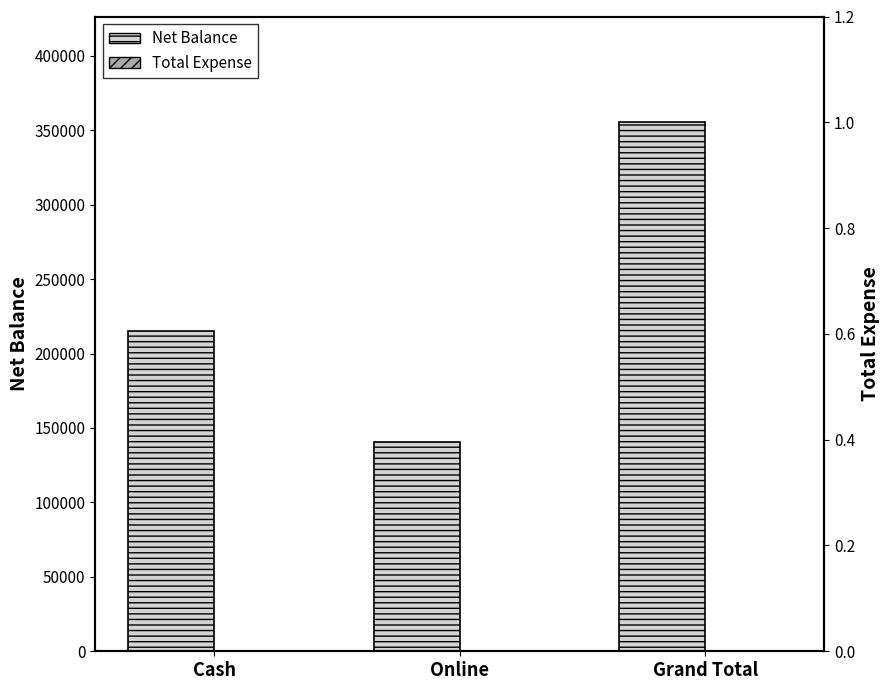

List the series in order of their peak value, lowest first.

Total Expense, Net Balance